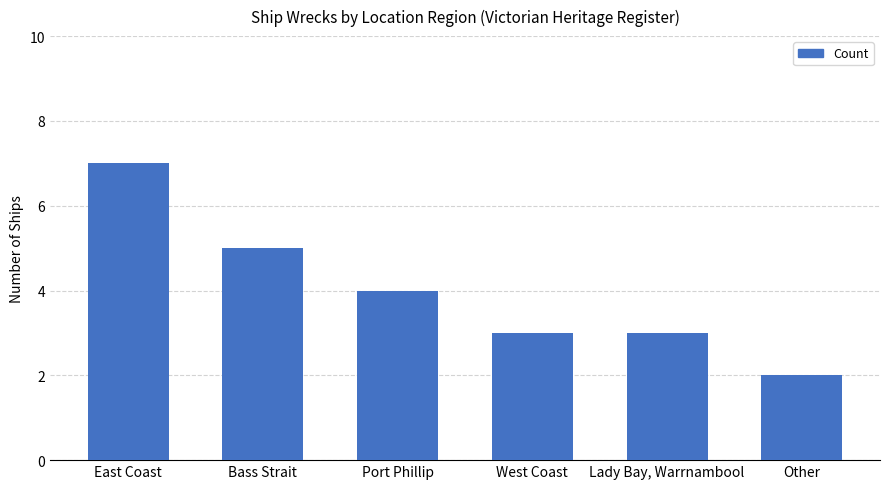

Is it true that the value at East Coast is 4?

False